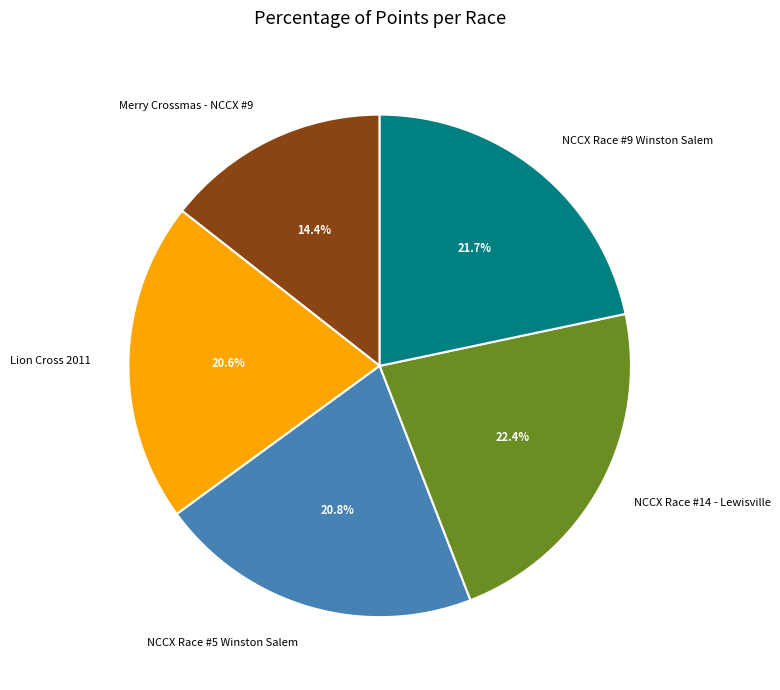

Which slice is the smallest?

Merry Crossmas - NCCX #9